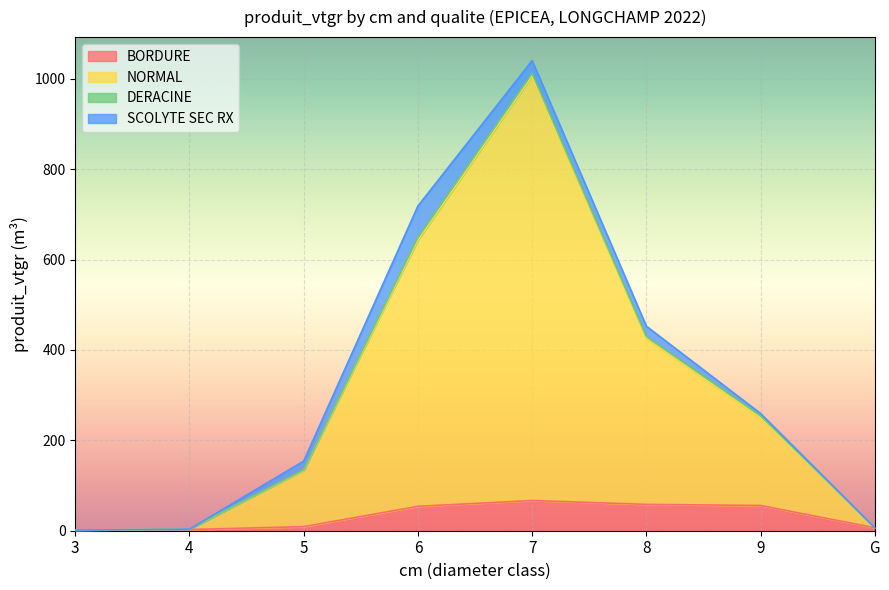

At which category is the sum across all series the highest?

7